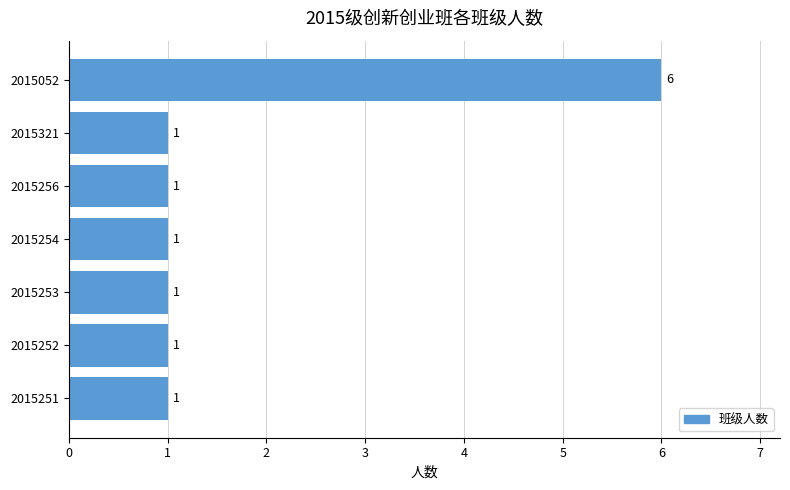

The value at 2015254 is 2. True or false?

False